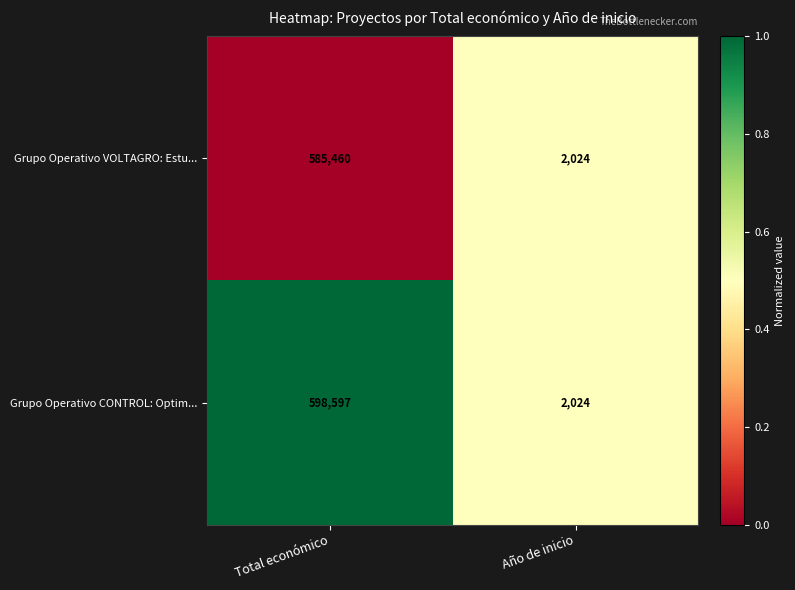

What is the sum of the Grupo Operativo VOLTAGRO: Estu... values at Año de inicio and Total económico?

587484